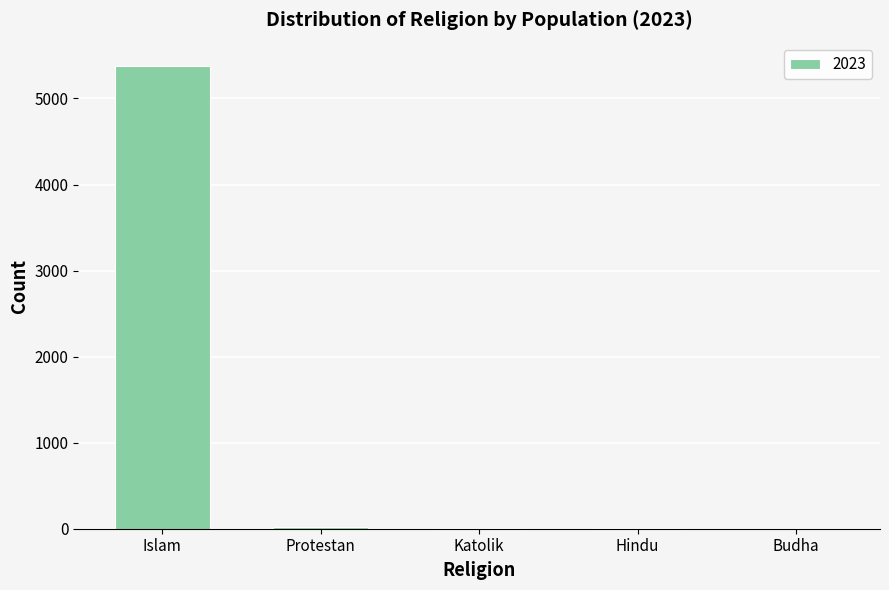

At which label does the data first exceed 9?

Islam